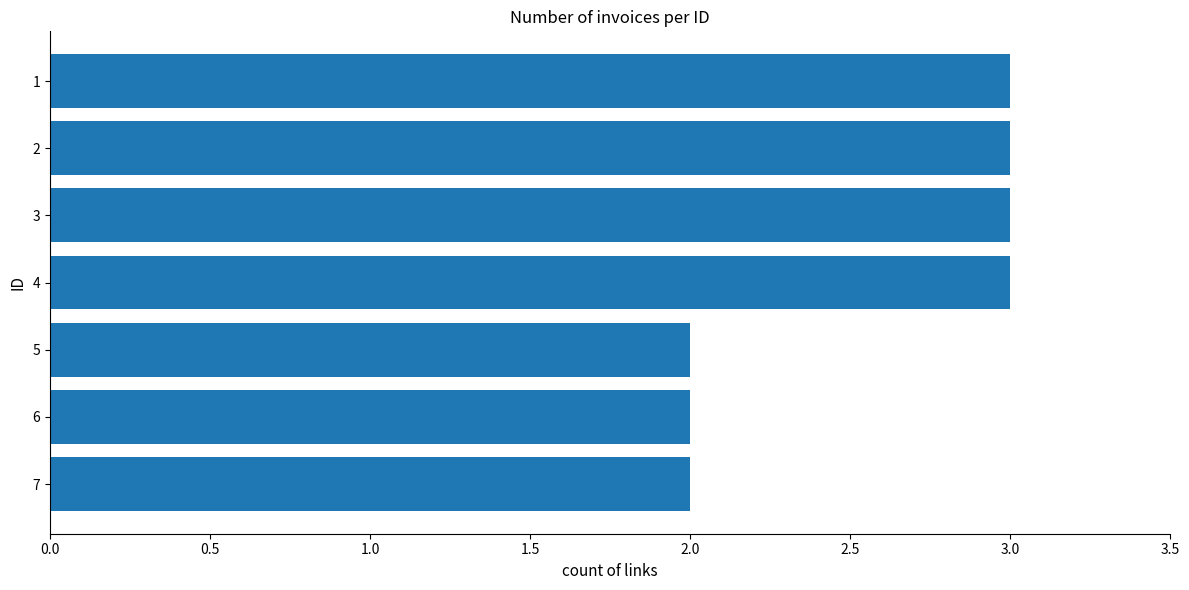

What is the average value?

3